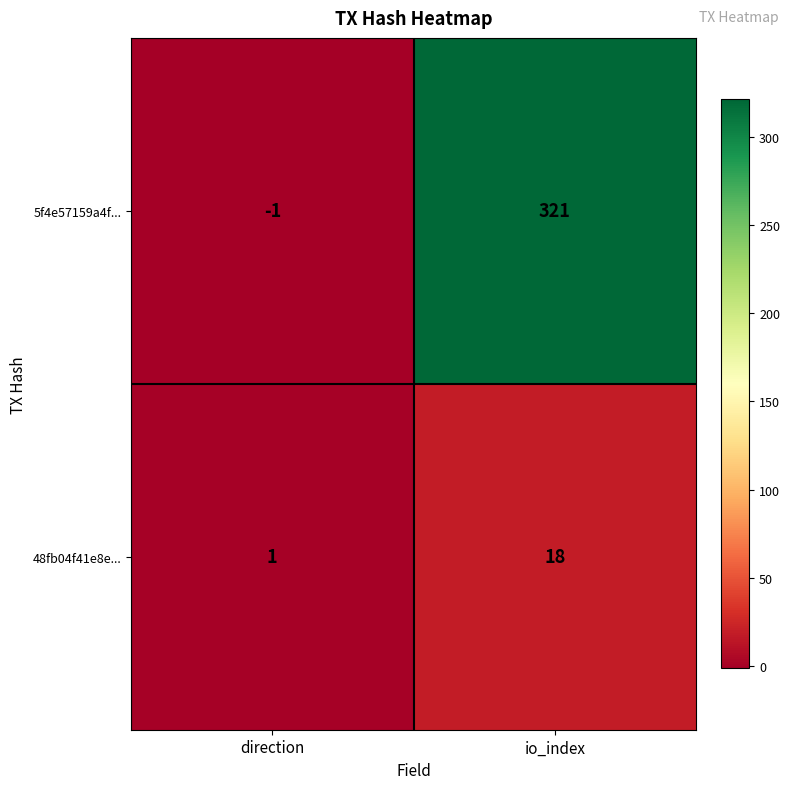

Between direction and io_index, which series saw the biggest shift?

5f4e57159a4f...